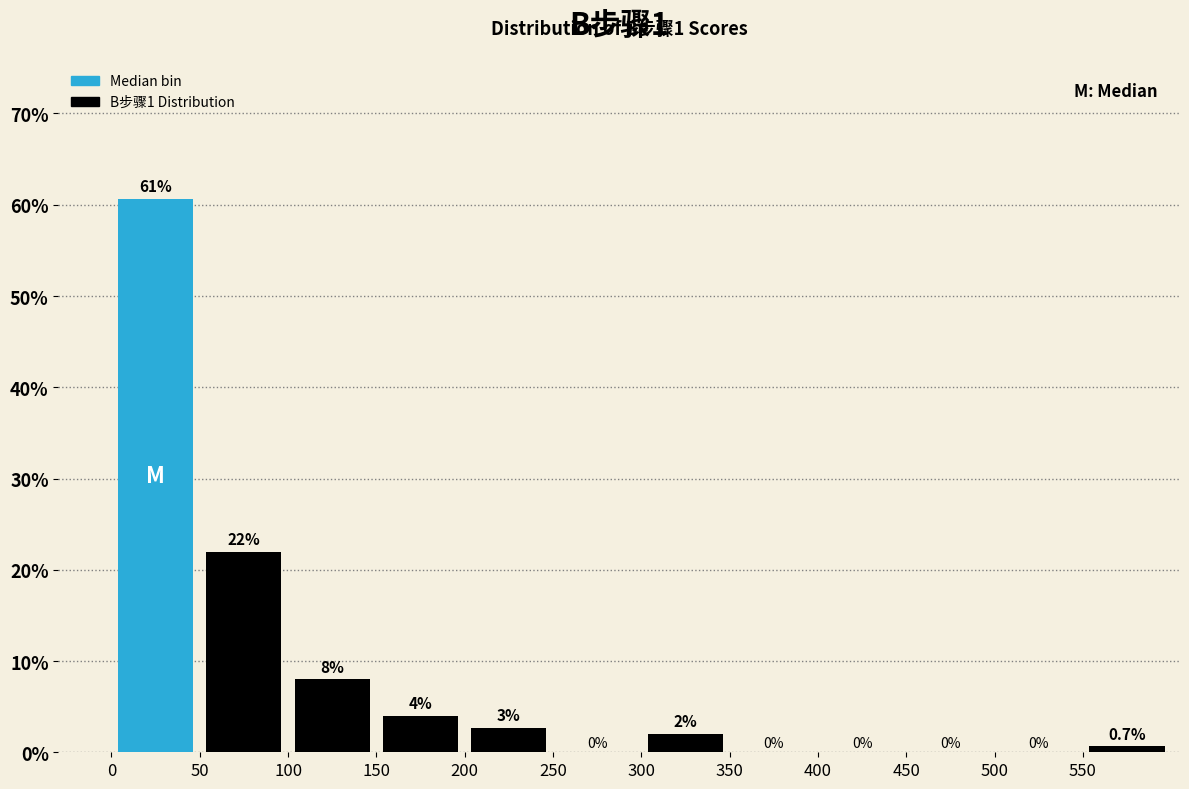

Which range on the x-axis has the tallest bar?

0 to 50